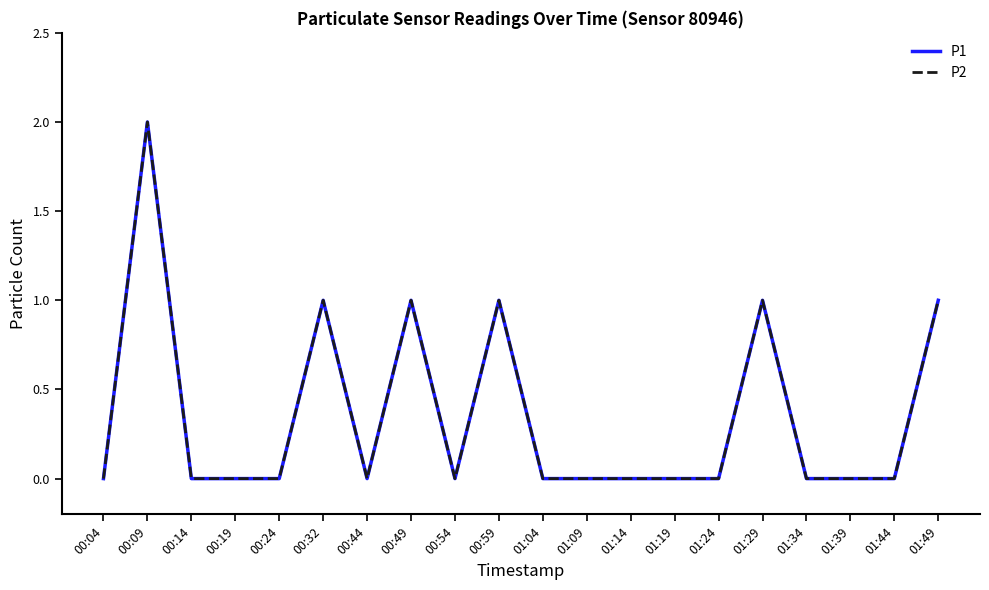

Which series changed the most between 00:14 and 01:09?

P1